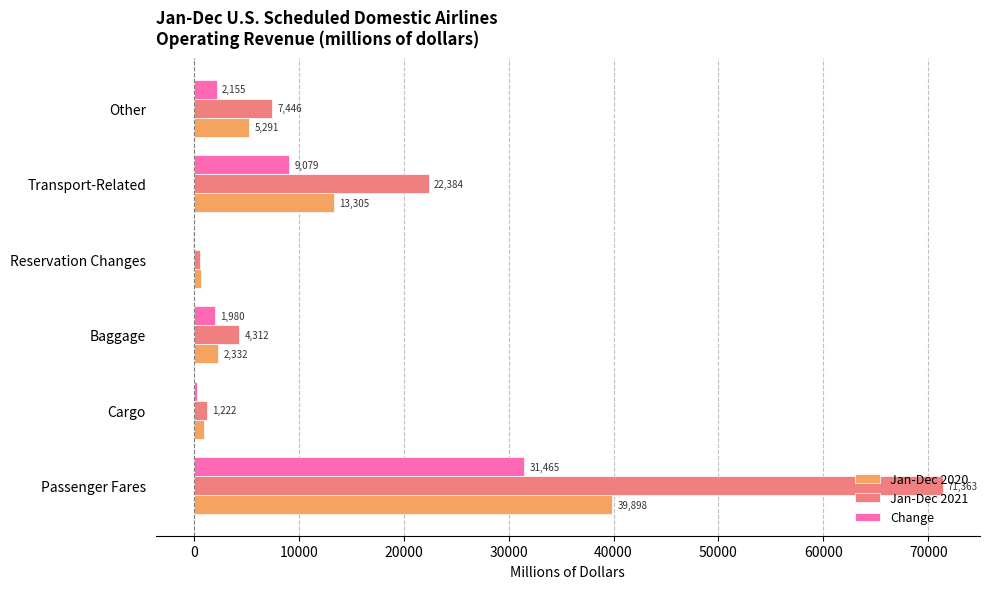

How many data points in Change are above 2155?

3